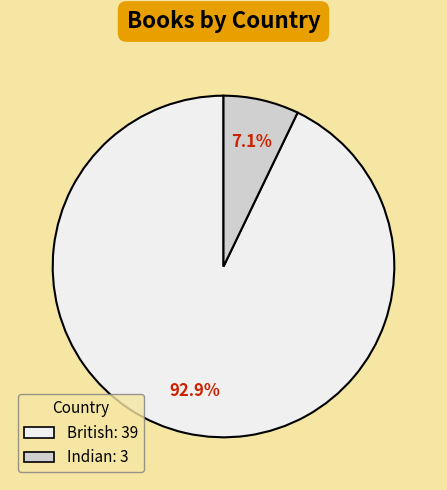

The British slice represents 93% of the pie. True or false?

True